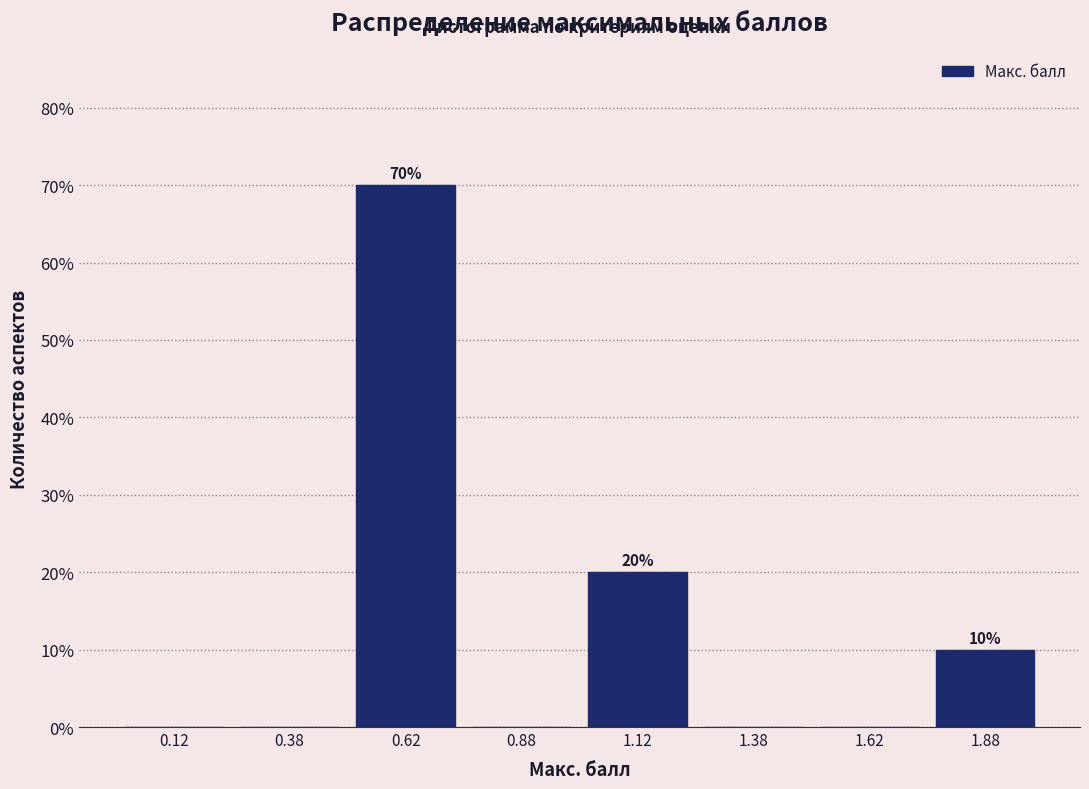

Over which range of the x-axis is the bar tallest?

0.50 to 0.75